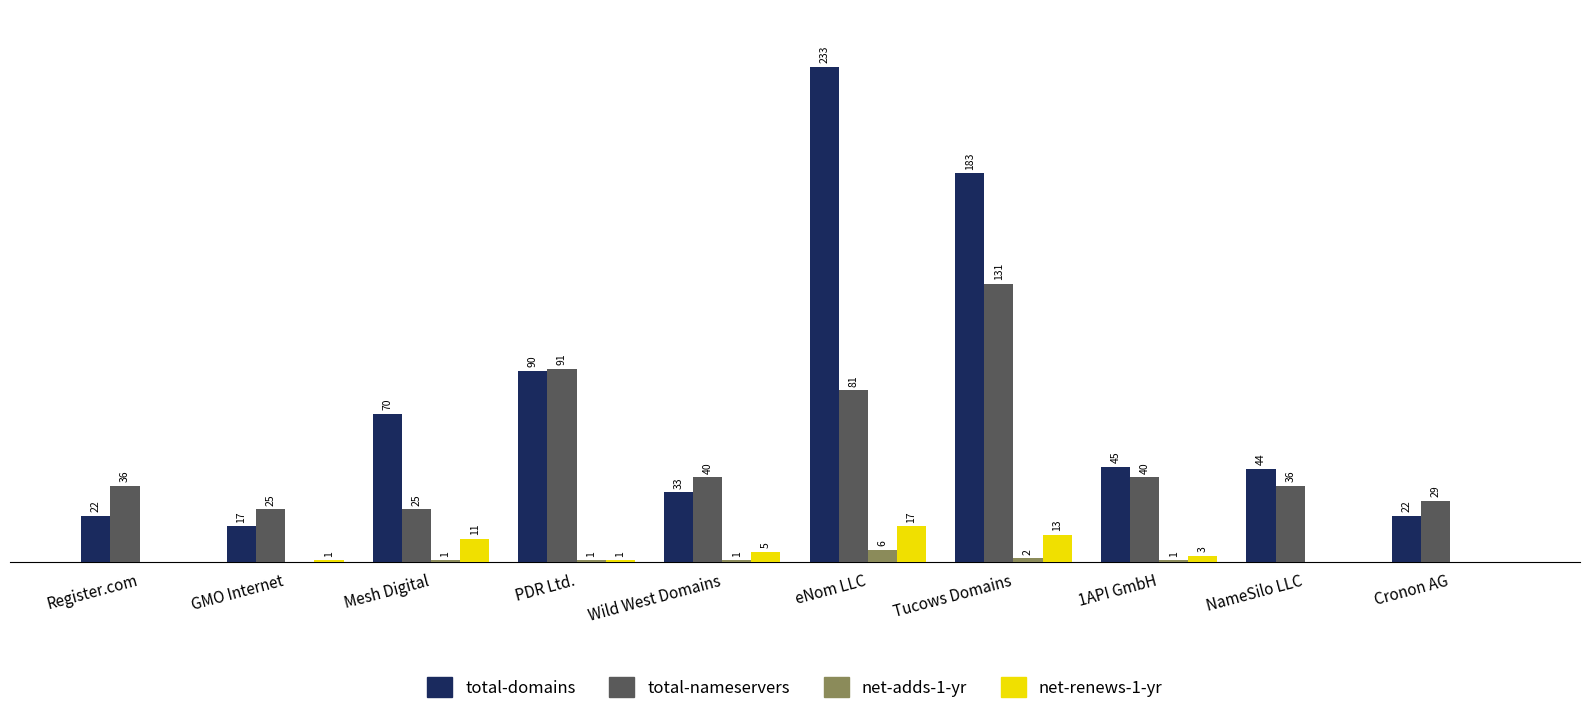

Where does the total-domains series first go above 45?

Mesh Digital